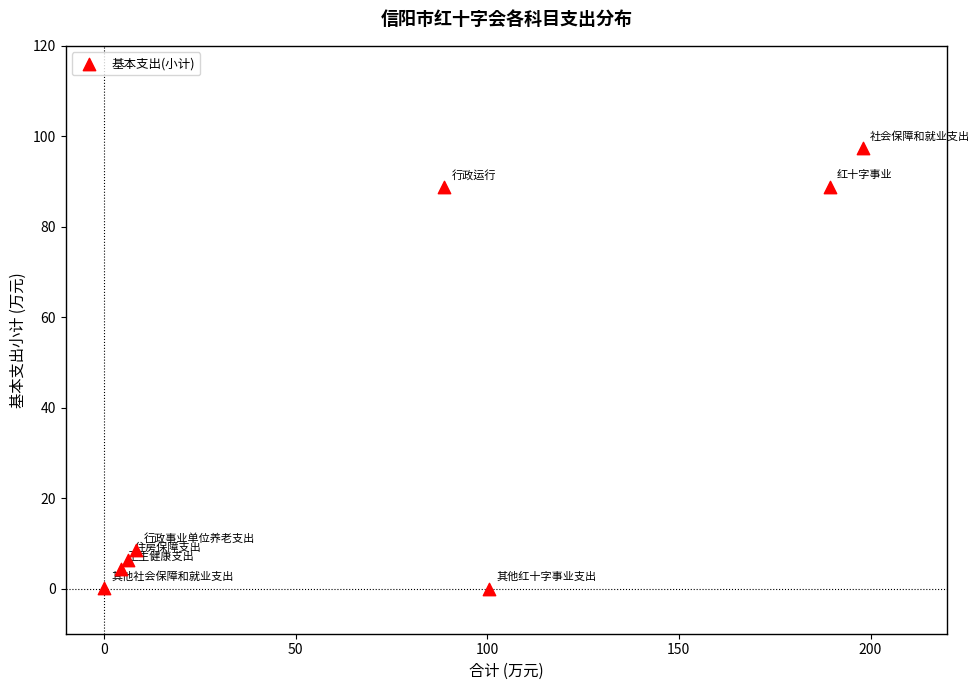

What is the range of Y values (max minus min)?

97.4